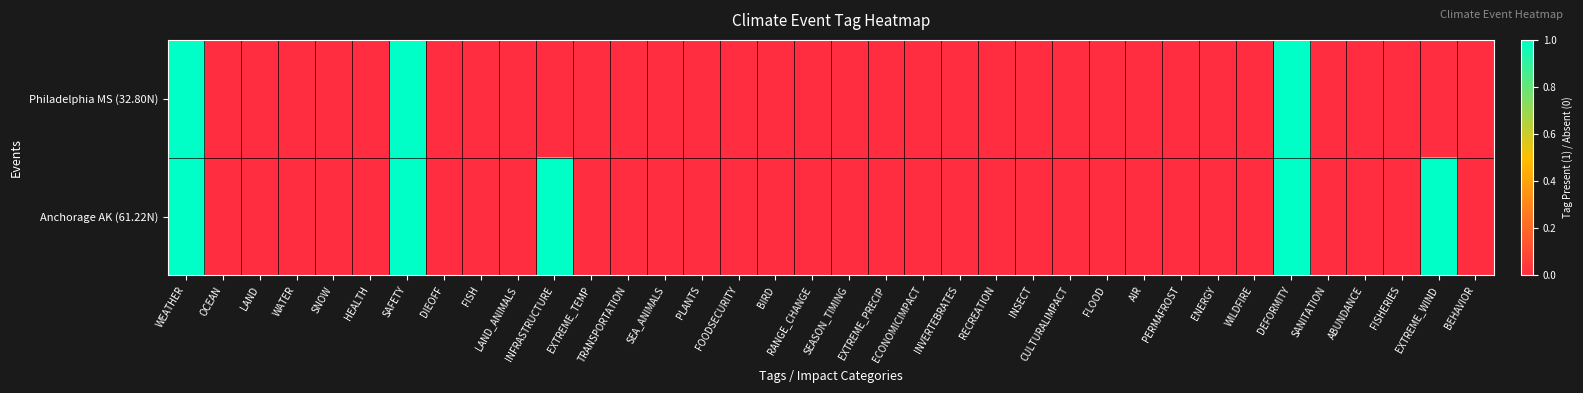

What is the maximum value shown in the chart?

1